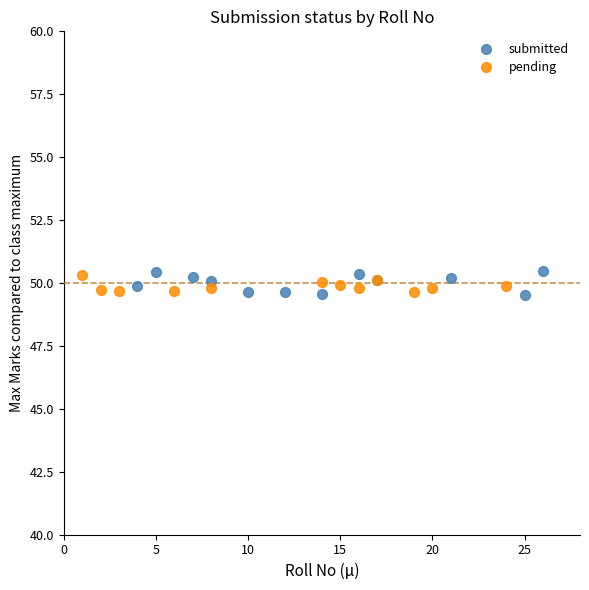

What are all the series names shown in the legend?

submitted, pending